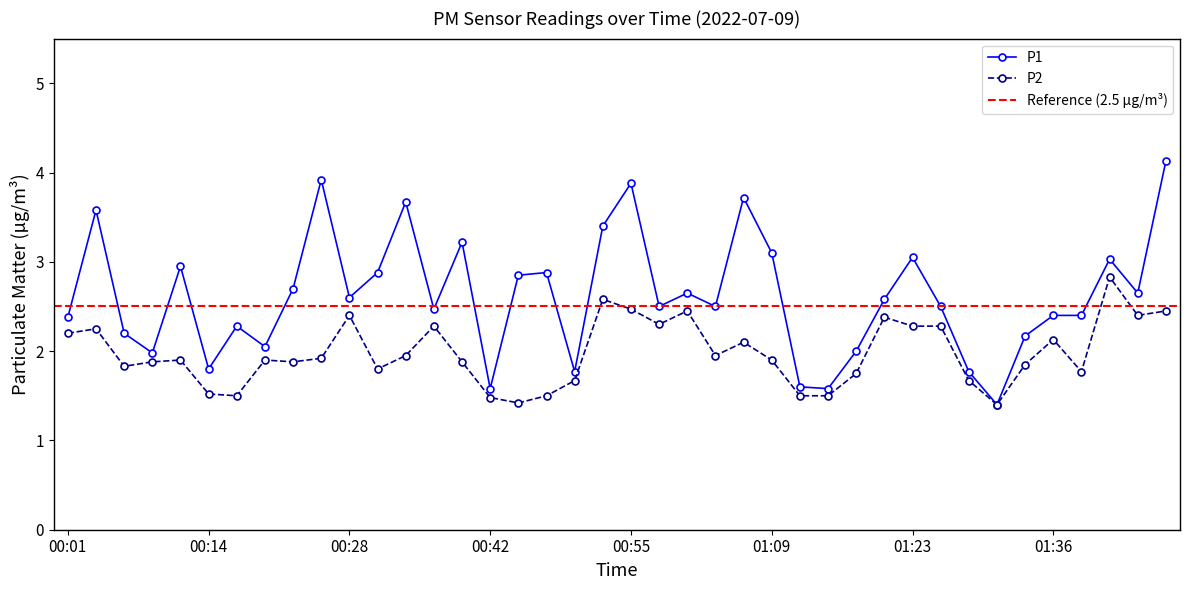

Is the value of P2 at 00:47 greater than the value of P1 at 00:34?

No